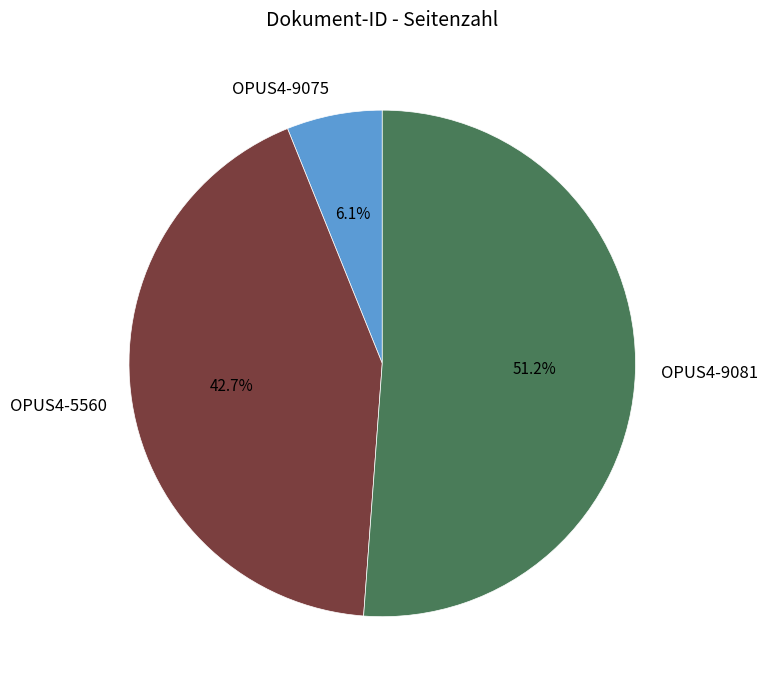

What is the majority slice?

OPUS4-9081